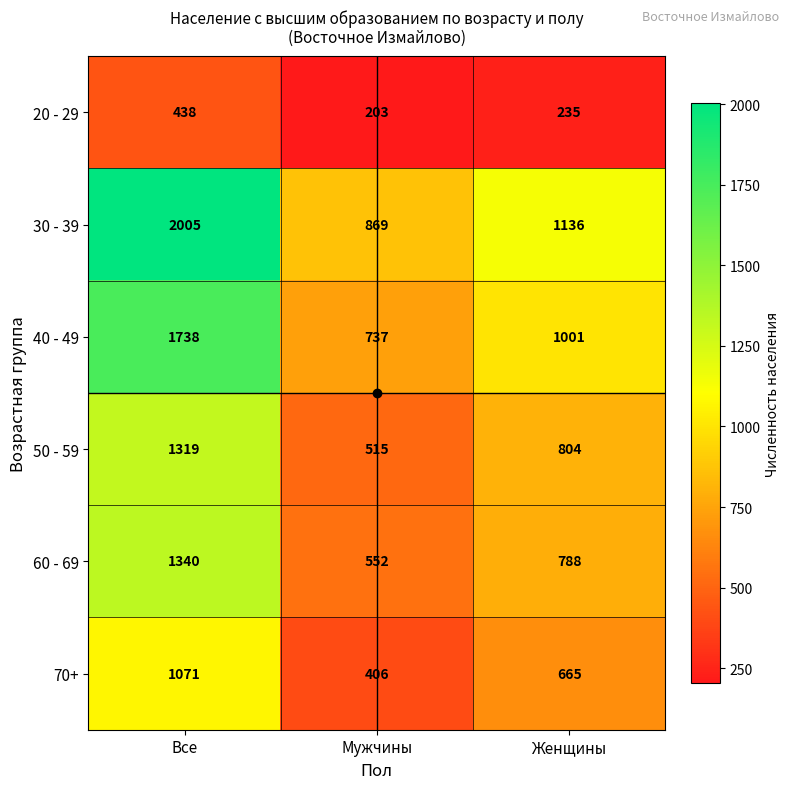

What is the difference between the second highest and minimum values in the 40 - 49 series?

264